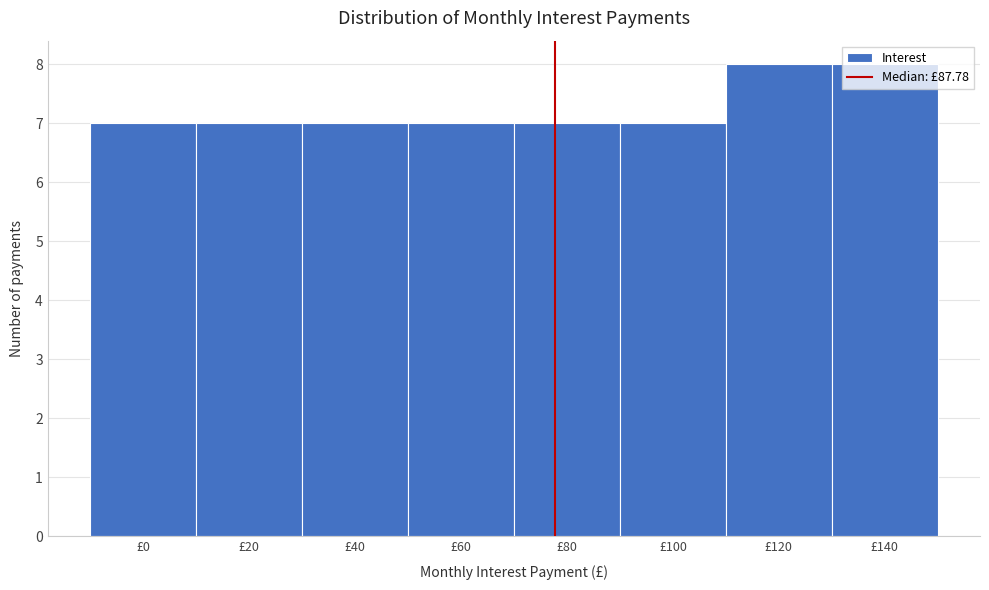

Is it true that the value at £60 is 4?

False